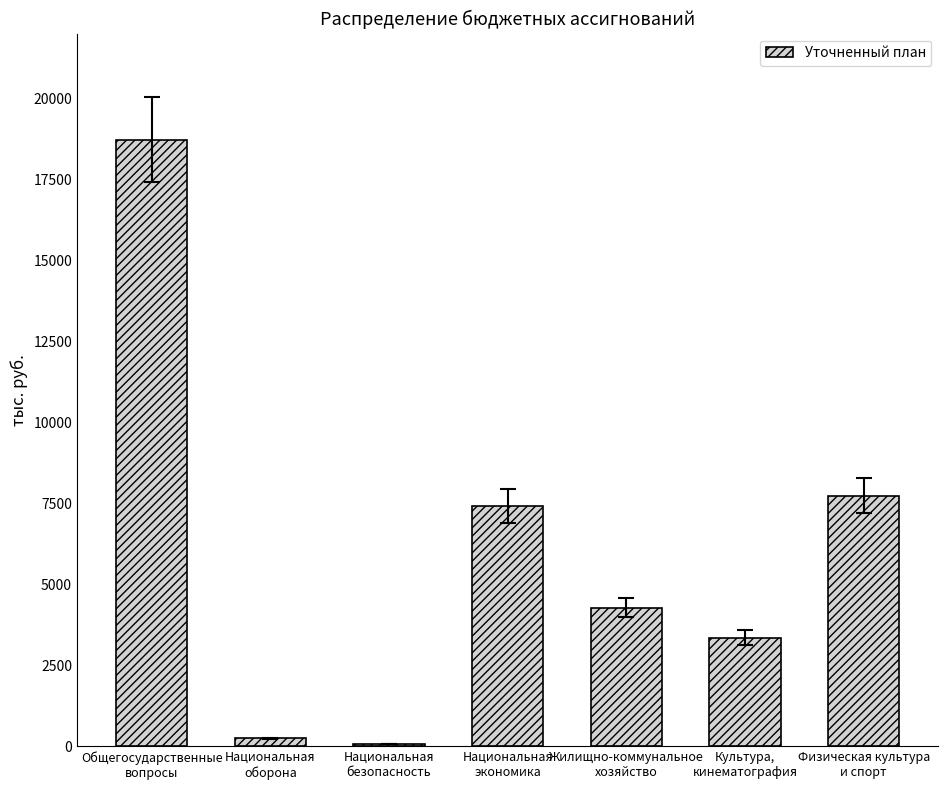

Between Культура,
кинематография and Национальная
экономика, which is larger?

Национальная
экономика